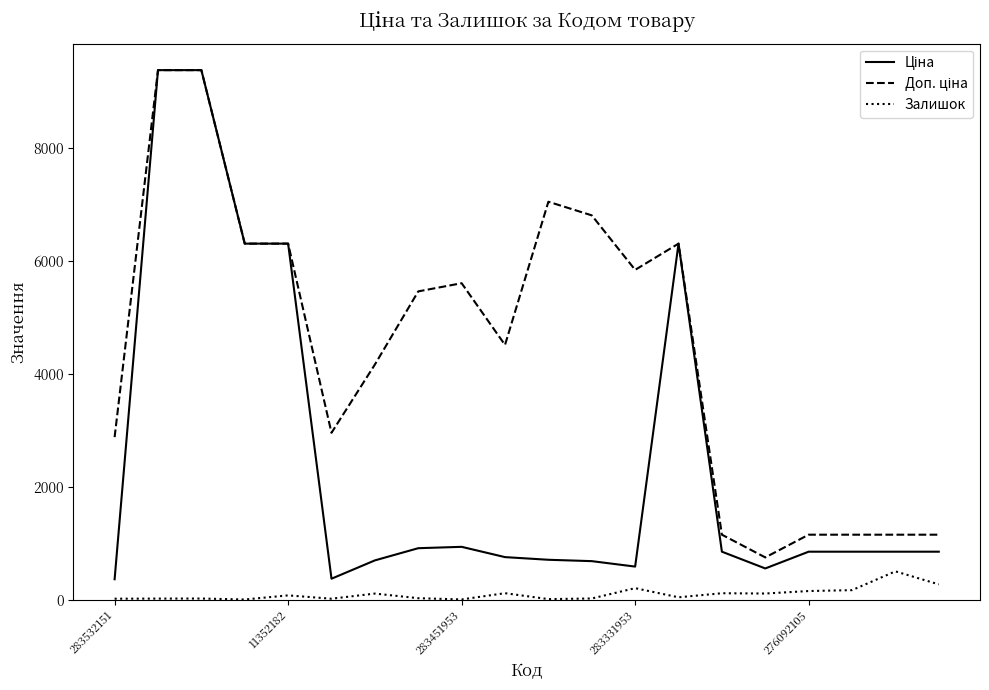

What is the maximum value shown in the chart?

9384.0